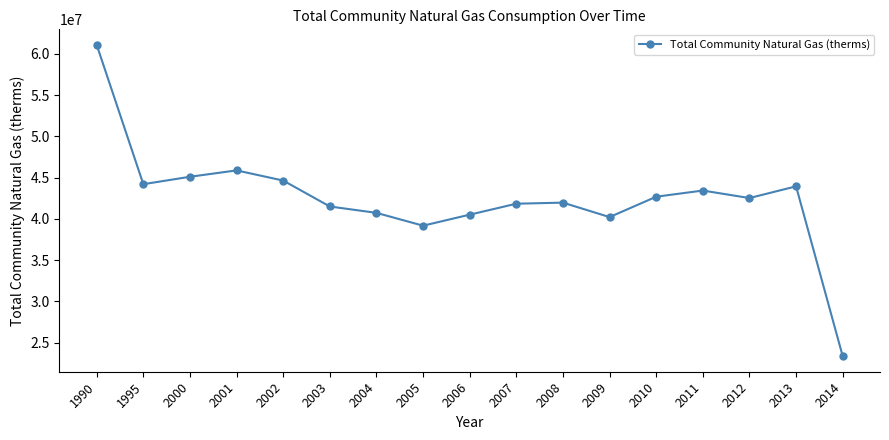

What is the change in value from 2008 to 2011?

+1465717